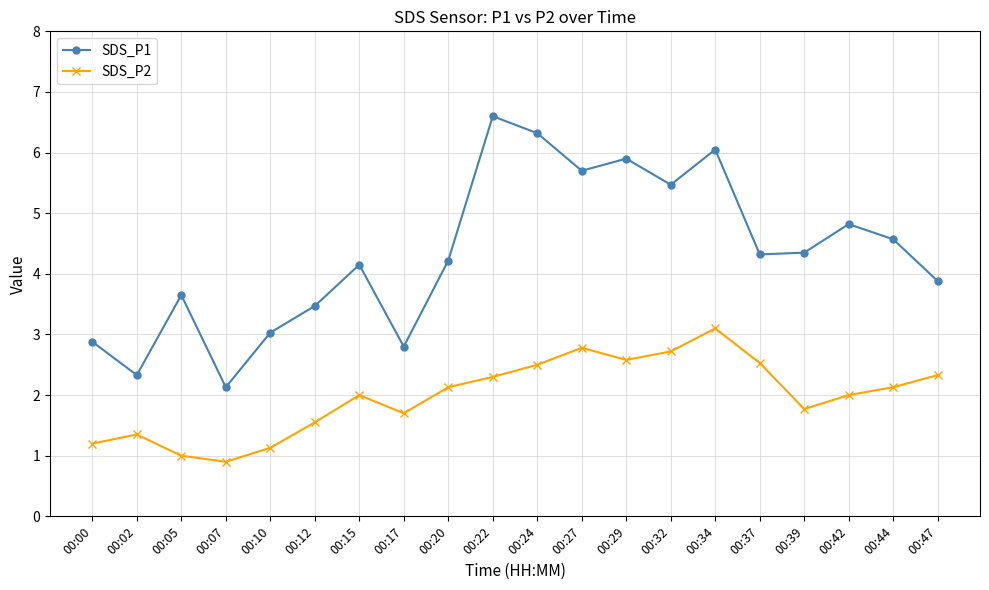

Count the number of categories in the chart.

20